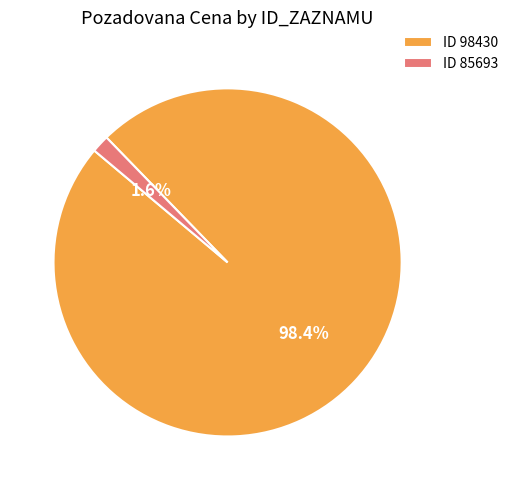

Which has a higher value, ID 85693 or ID 98430?

ID 98430